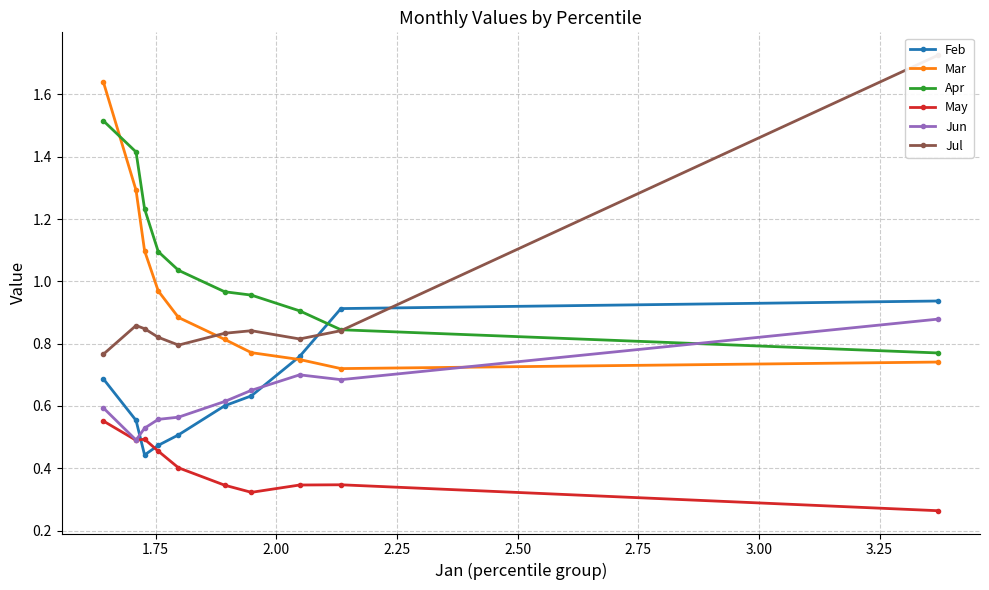

How many Jun values are between 0 and 1?

10